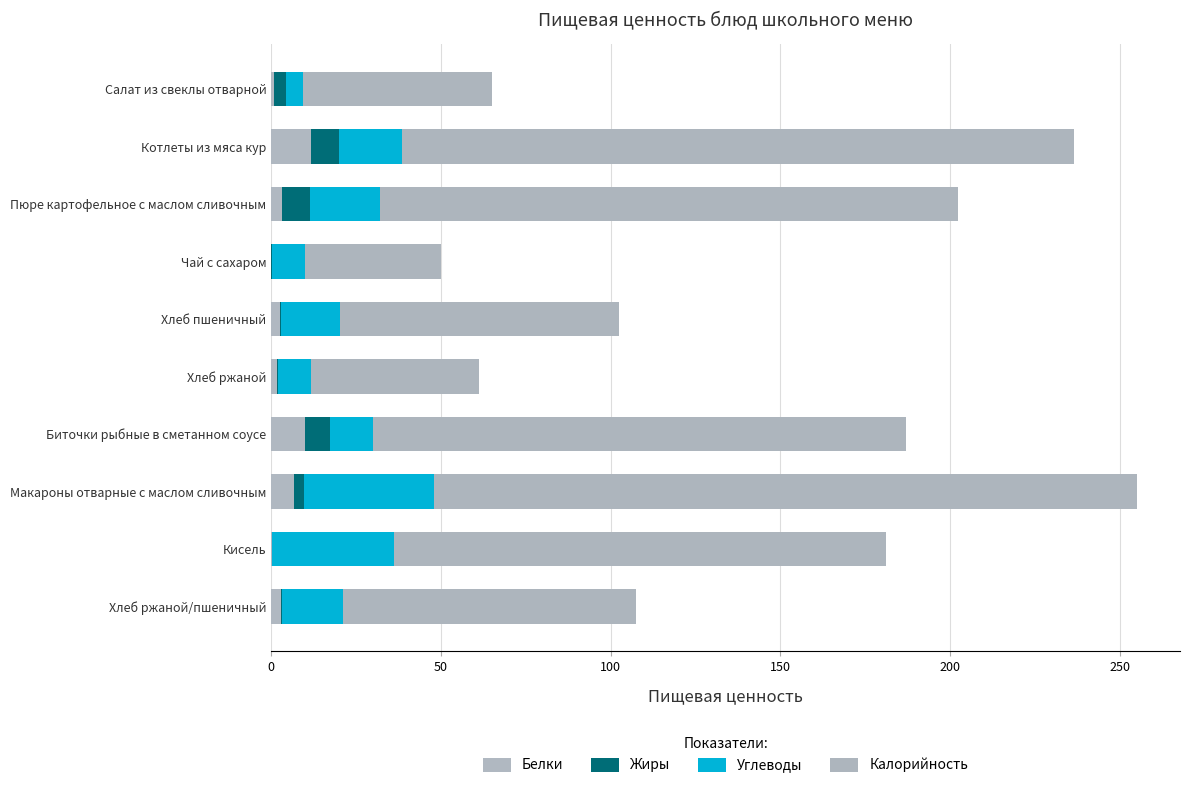

How many data points does each series have?

10